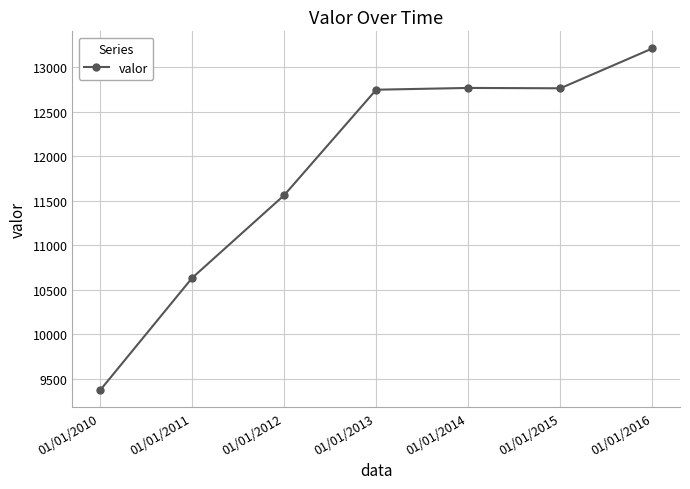

At which category does the chart reach its peak across all series?

01/01/2016